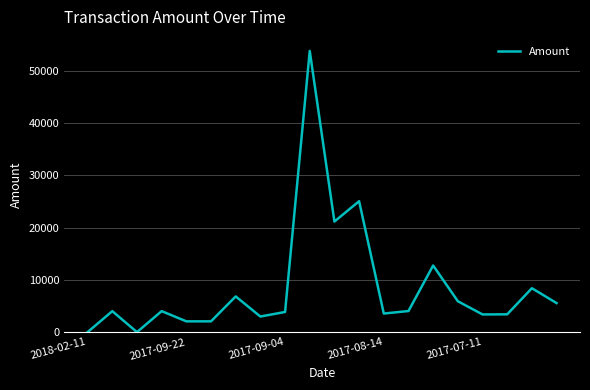

What is the greatest value displayed?

53820.0